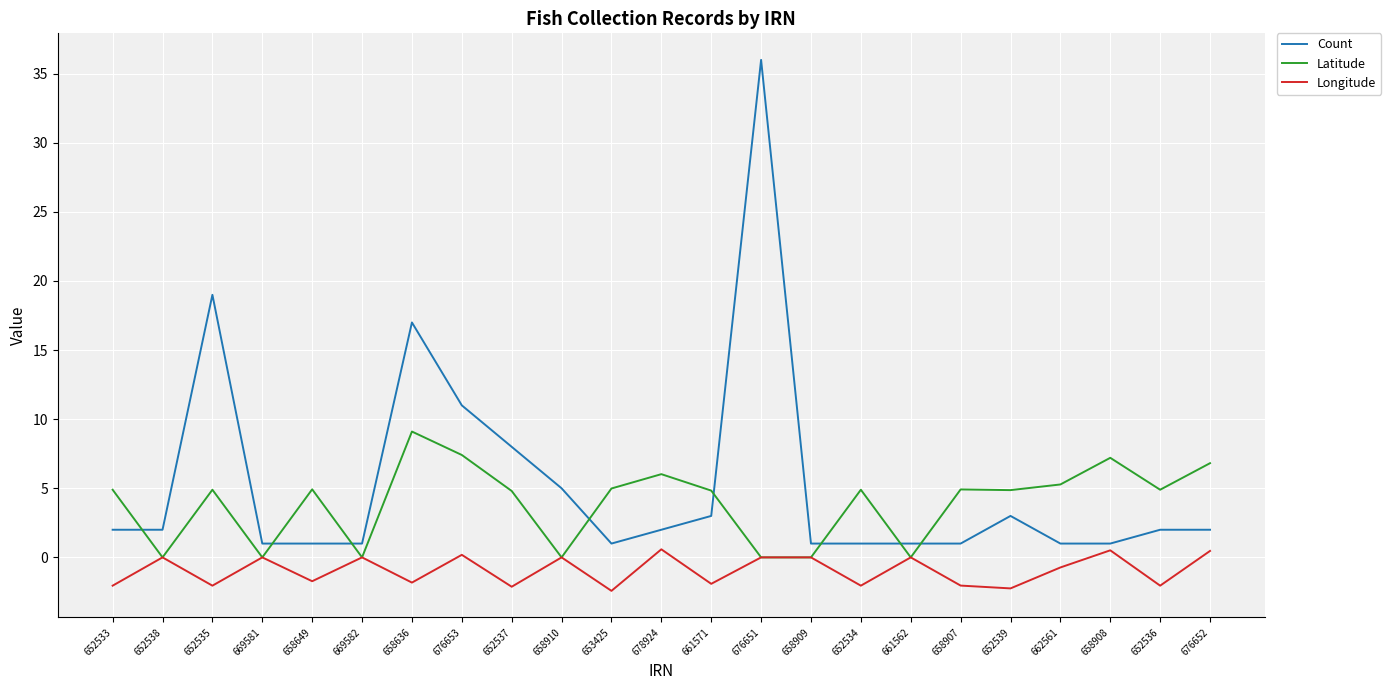

True or false: Latitude has a value of 0.0 at 661562.

True